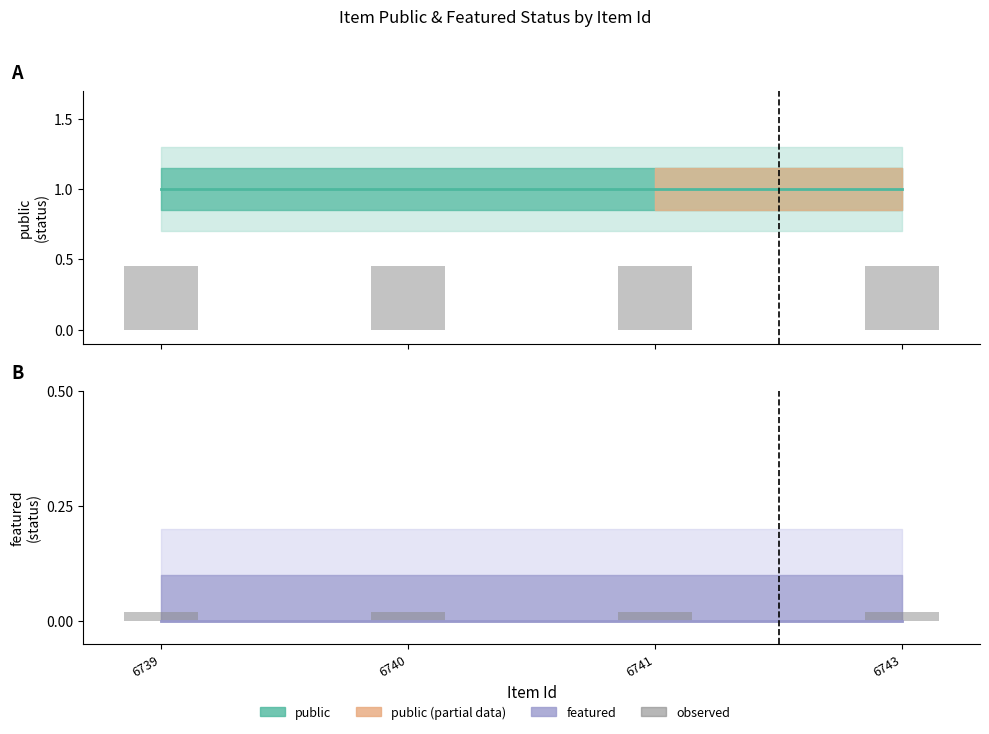

What is the total value across all series at 6739?

1